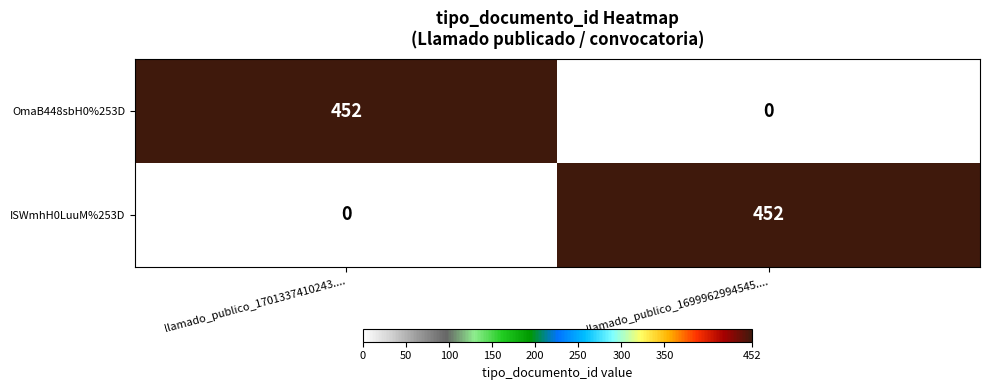

The OmaB448sbH0%253D series shows 101 at llamado_publico_1701337410243..... True or false?

False